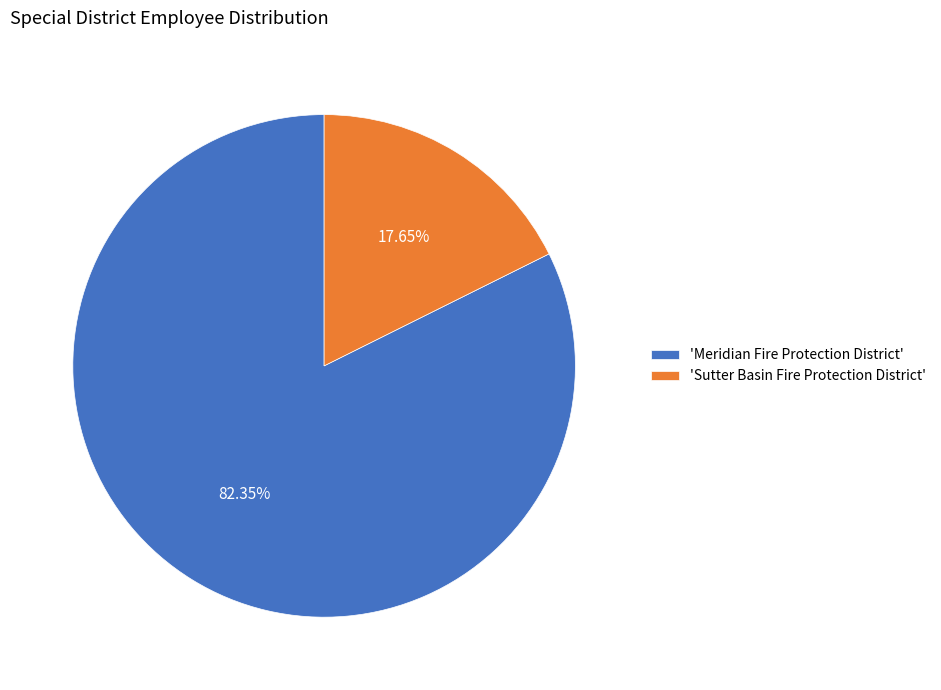

Which category has the biggest portion of the pie?

'Meridian Fire Protection District'